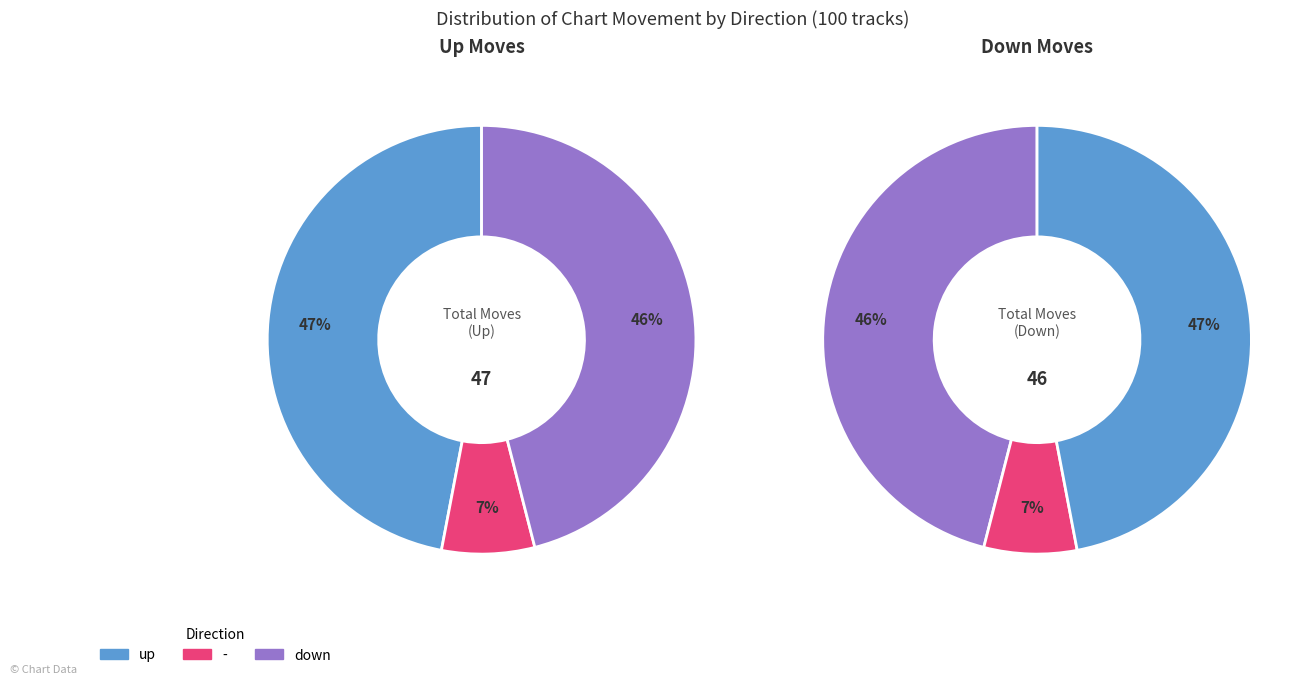

Count the number of slices in the pie.

3